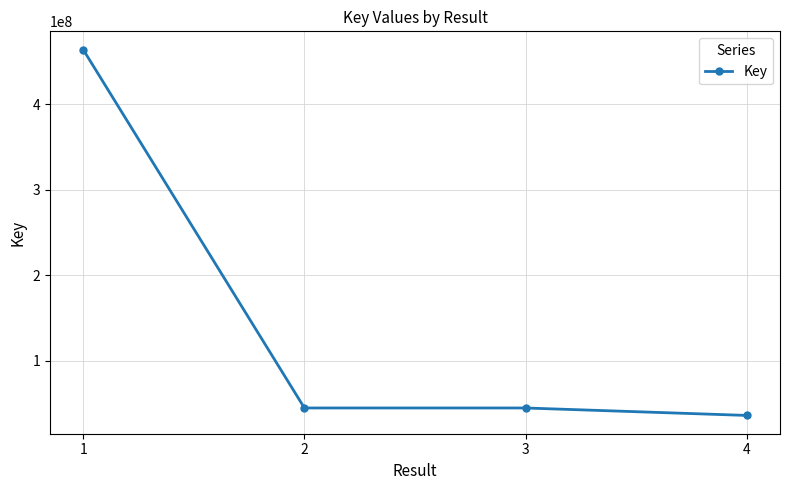

What is the ratio of the value at 4 to the value at 3?

0.8